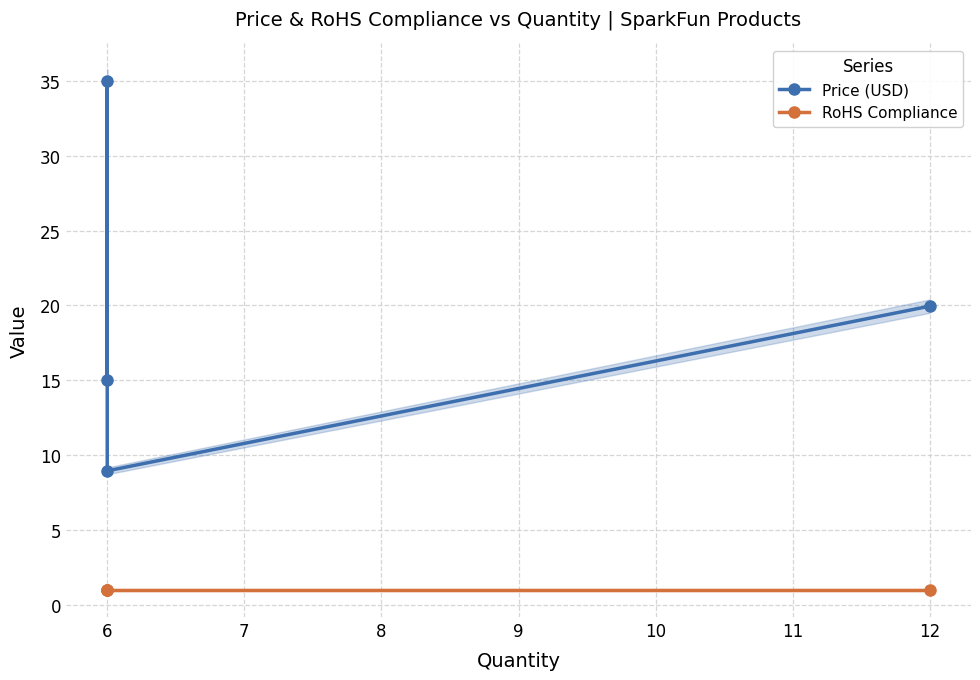

At how many categories does at least one series exceed 3?

4